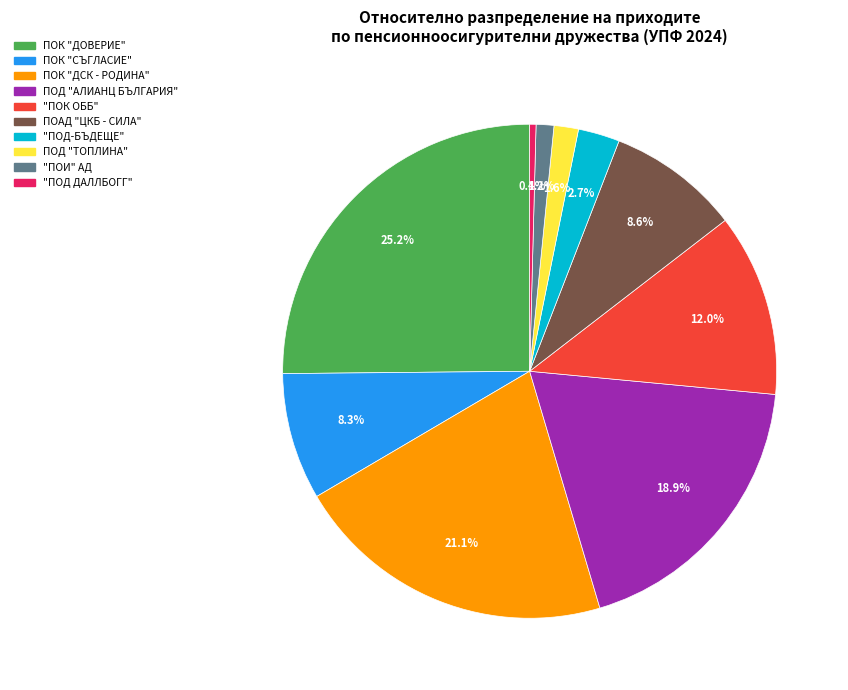

Is there any slice that represents more than half of the pie?

No